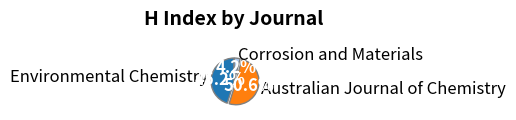

What is the ratio of the value at Australian Journal of Chemistry to the value at Environmental Chemistry?

1.1